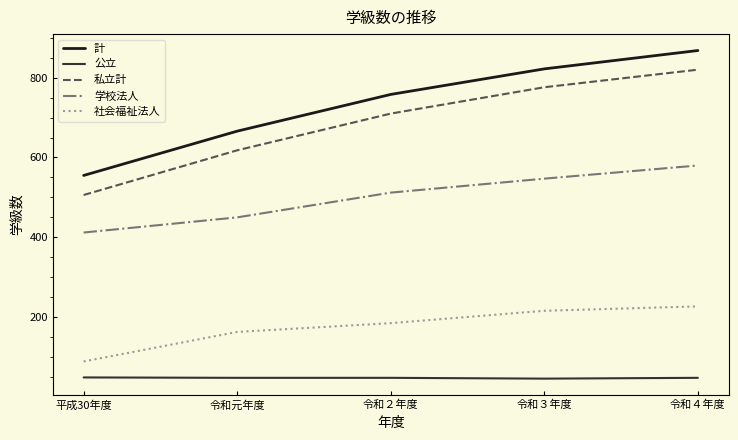

What is the highest value of the 計 series?

868